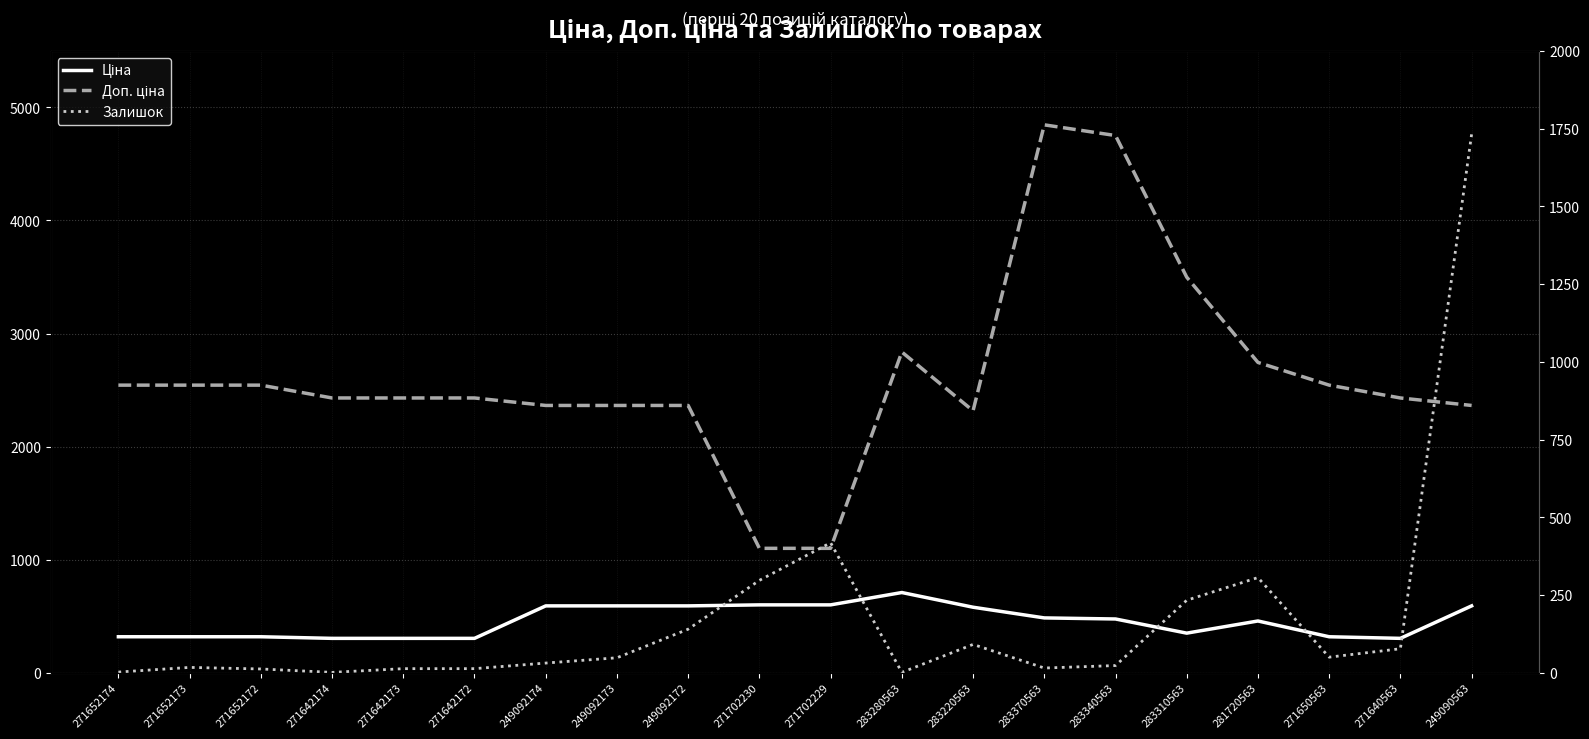

List the labels in order of Залишок value, largest first.

249090563, 271702229, 281720563, 271702230, 283310563, 249092172, 283220563, 271640563, 271650563, 249092173, 249092174, 283340563, 271652173, 283370563, 271642173, 271642172, 271652172, 271652174, 271642174, 283280563